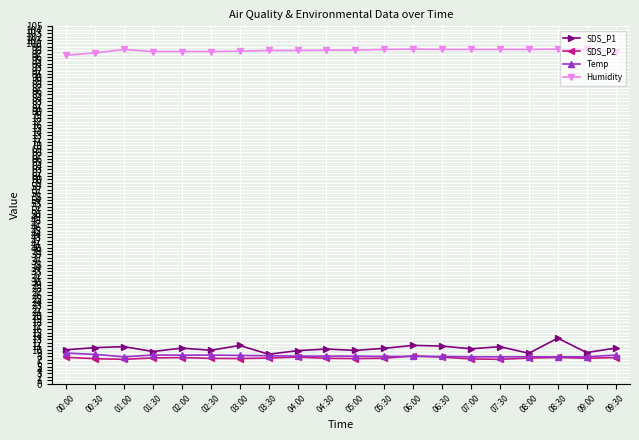

The SDS_P1 series shows 10.4 at 05:30. True or false?

True